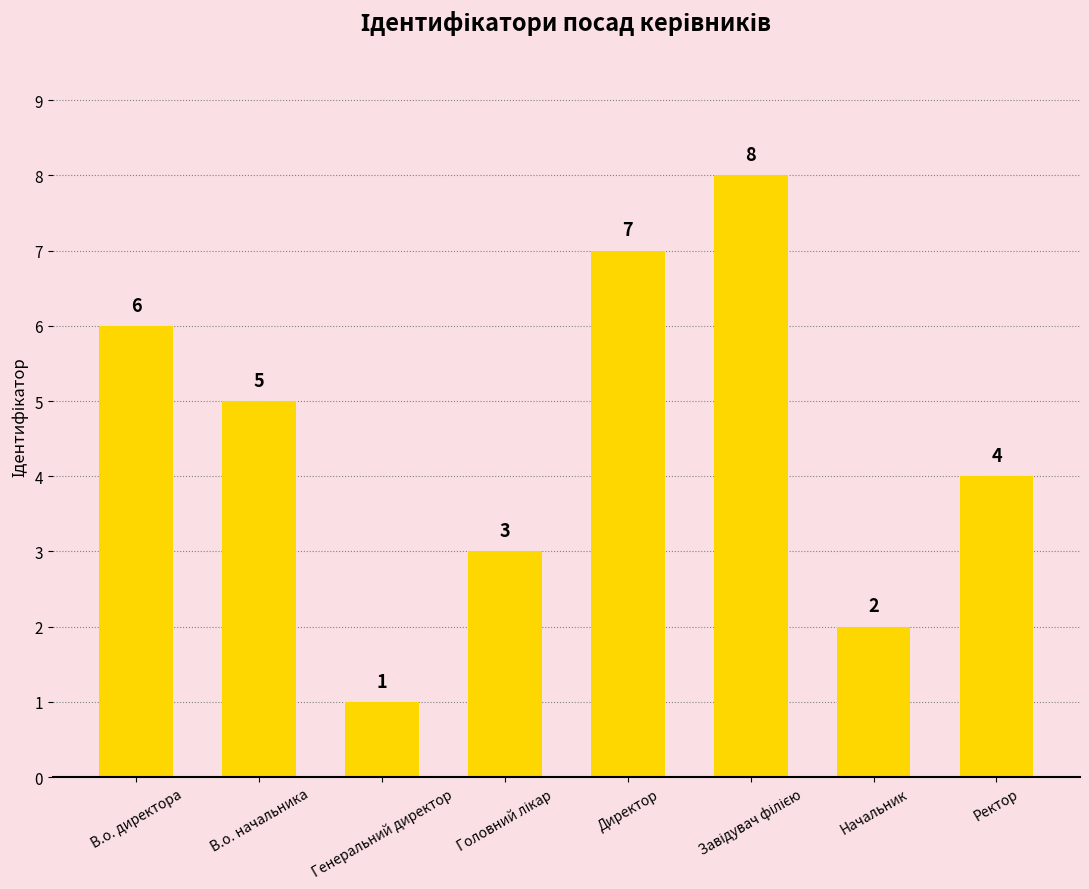

What is the value of the 7th bar from the left?

2